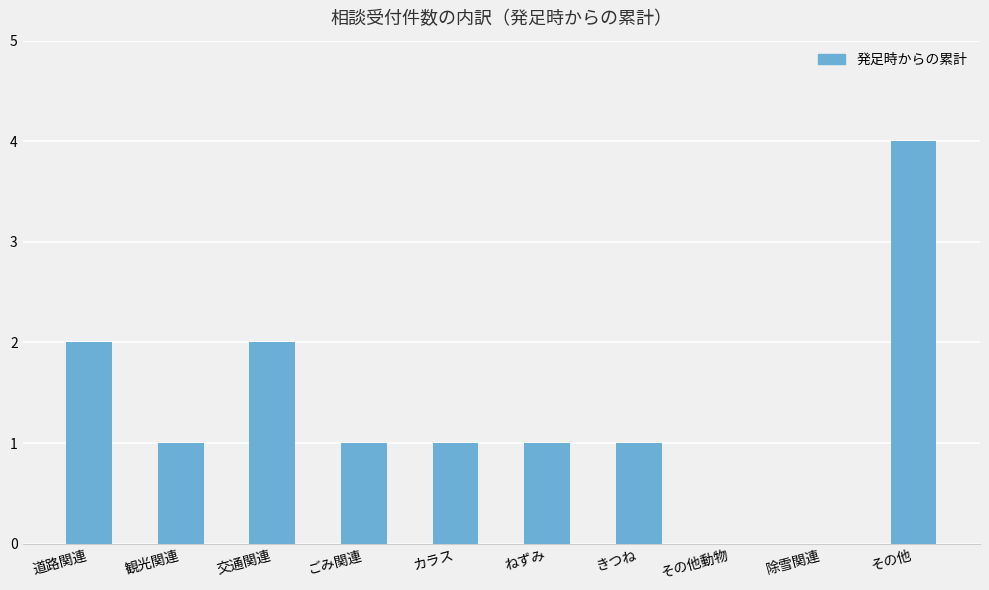

True or false: the data shows 2 at 交通関連.

True